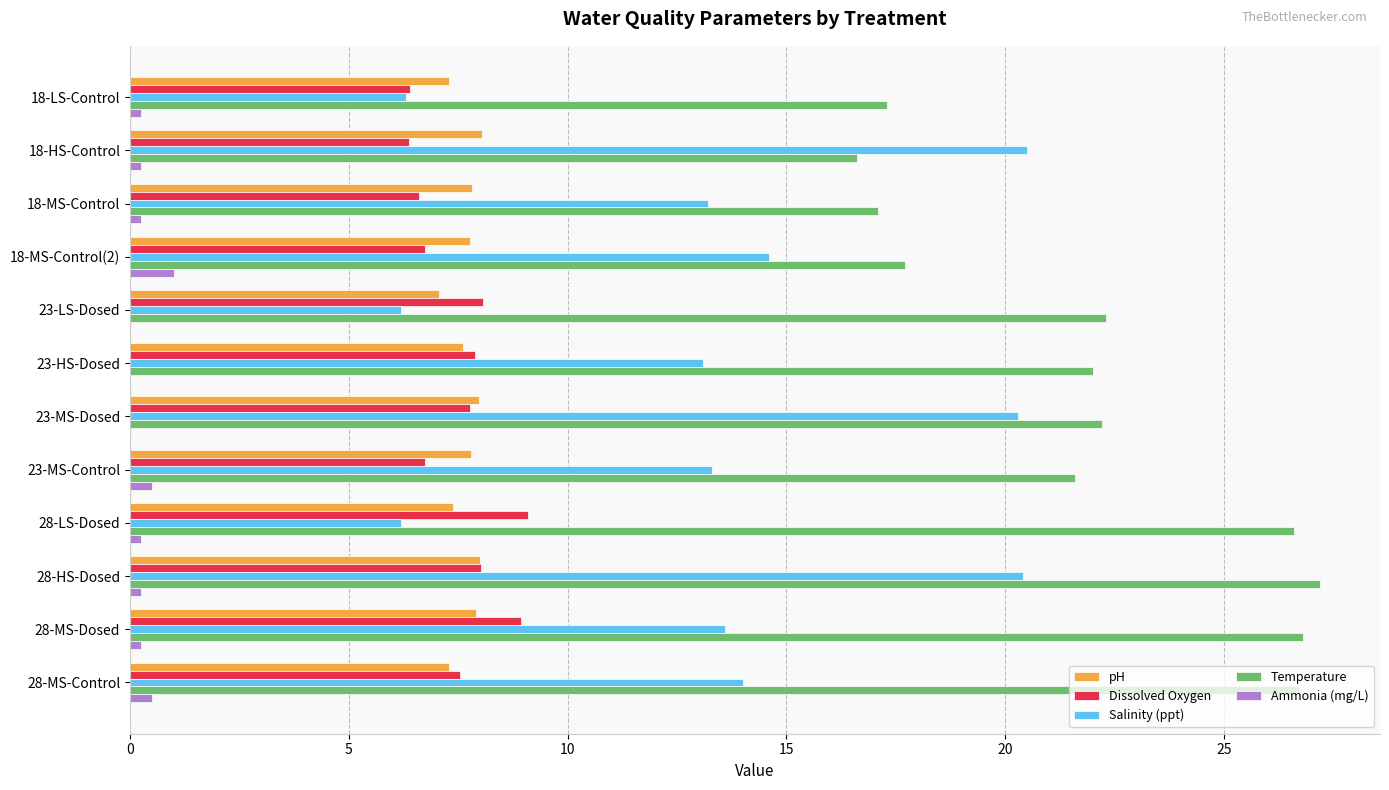

The value of pH at 18-MS-Control is 11.9. True or false?

False